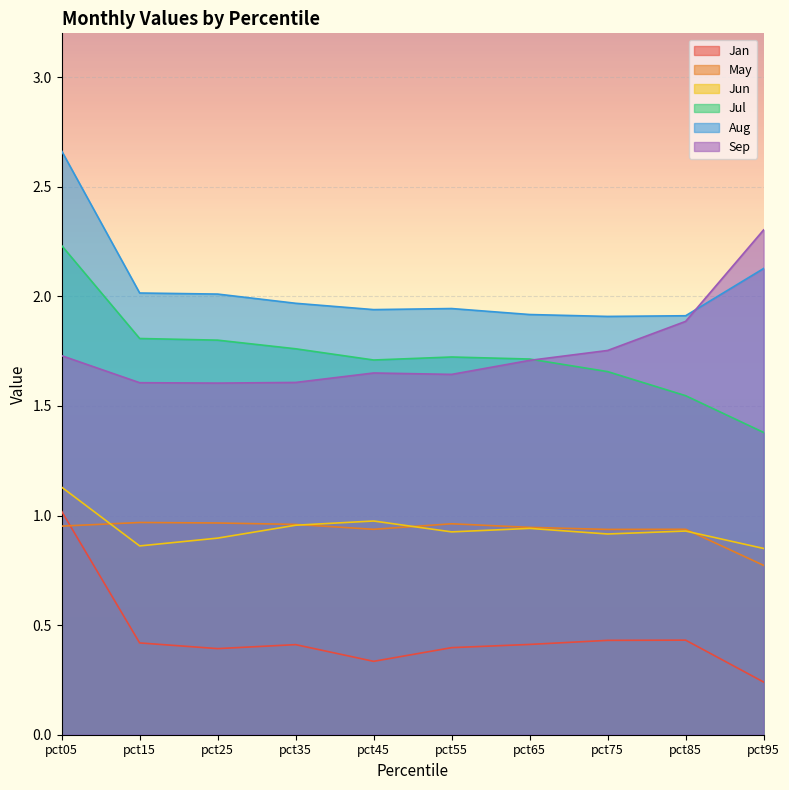

True or false: Sep and Jun intersect in this chart.

False